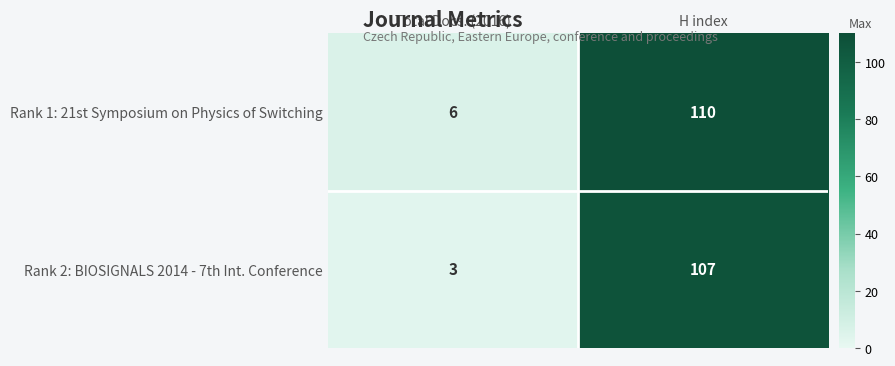

Reading right to left, list all the values displayed in this chart.

Rank 1: 21st Symposium on Physics of Switching: 110	6
Rank 2: BIOSIGNALS 2014 - 7th Int. Conference: 107	3